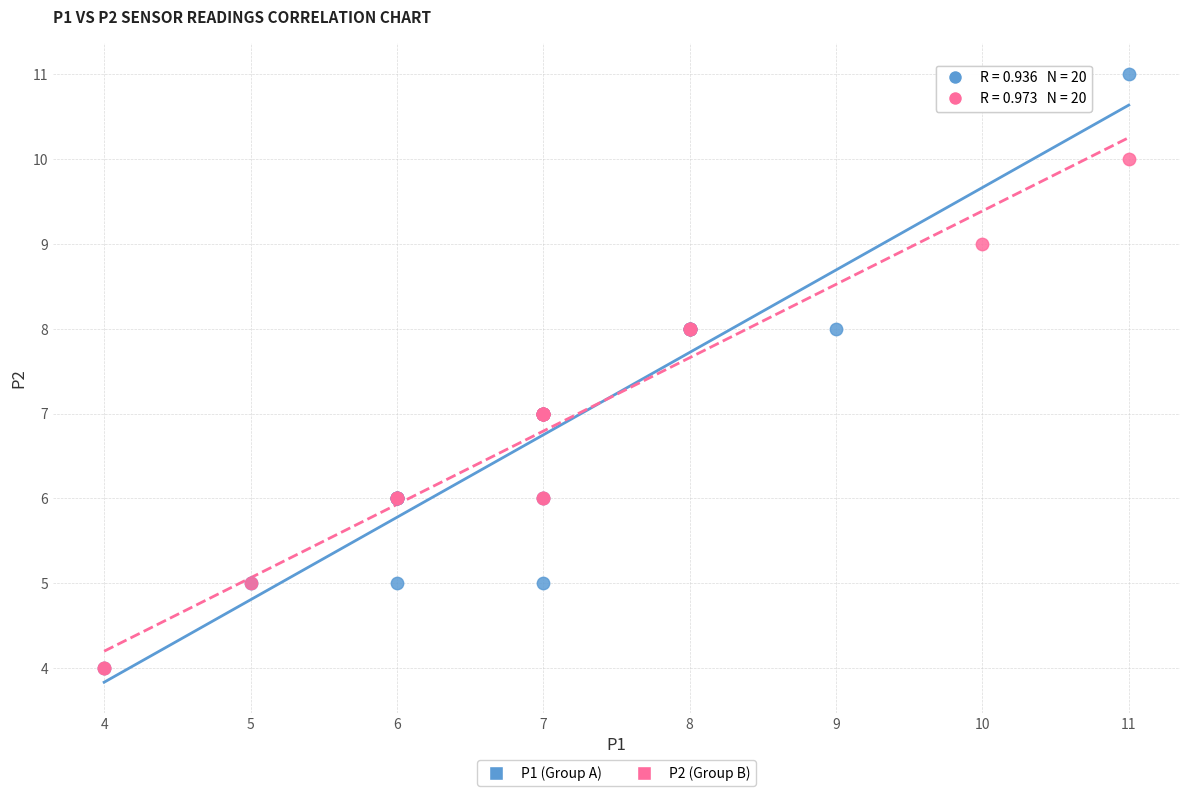

Which series has the widest spread of Y values?

P1 (Group A)